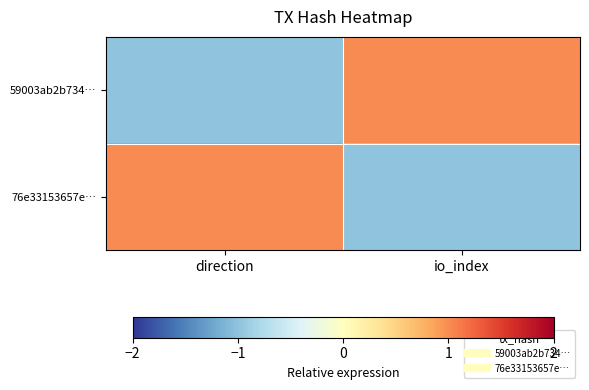

Between io_index and direction, which is larger?

io_index